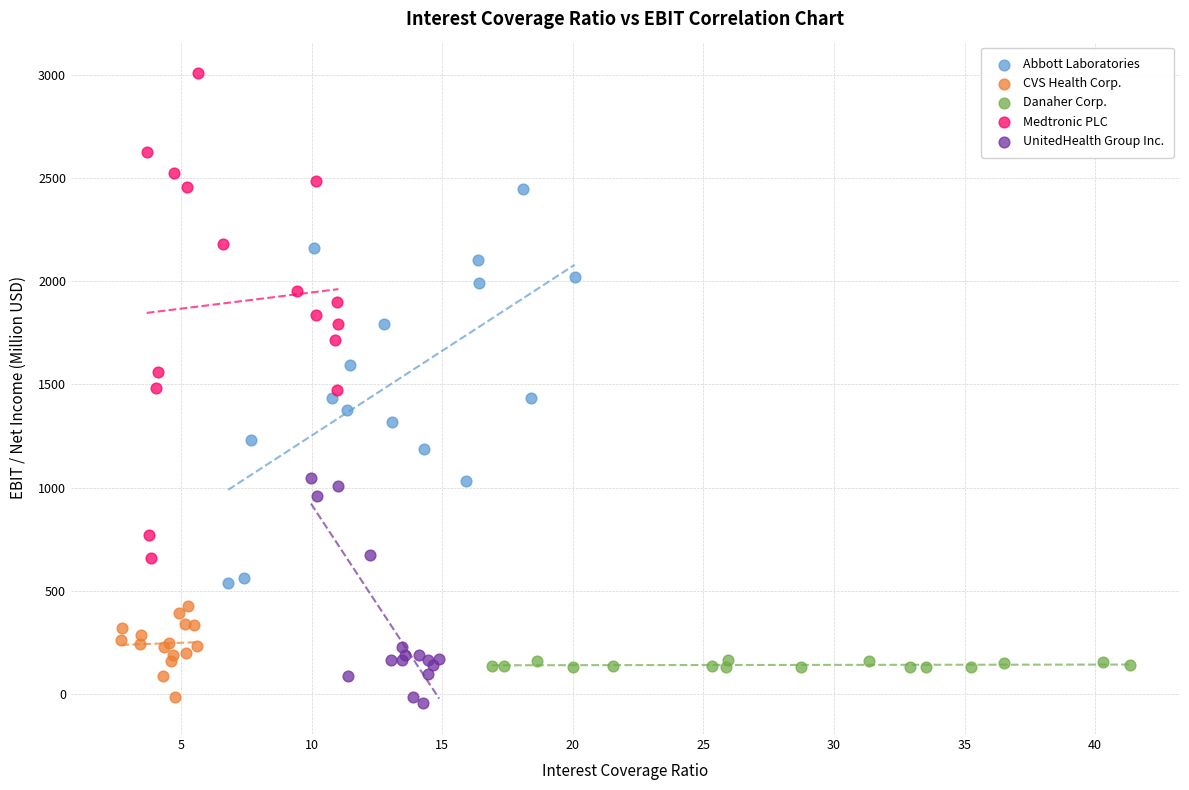

Which series reaches the minimum Y coordinate?

UnitedHealth Group Inc.